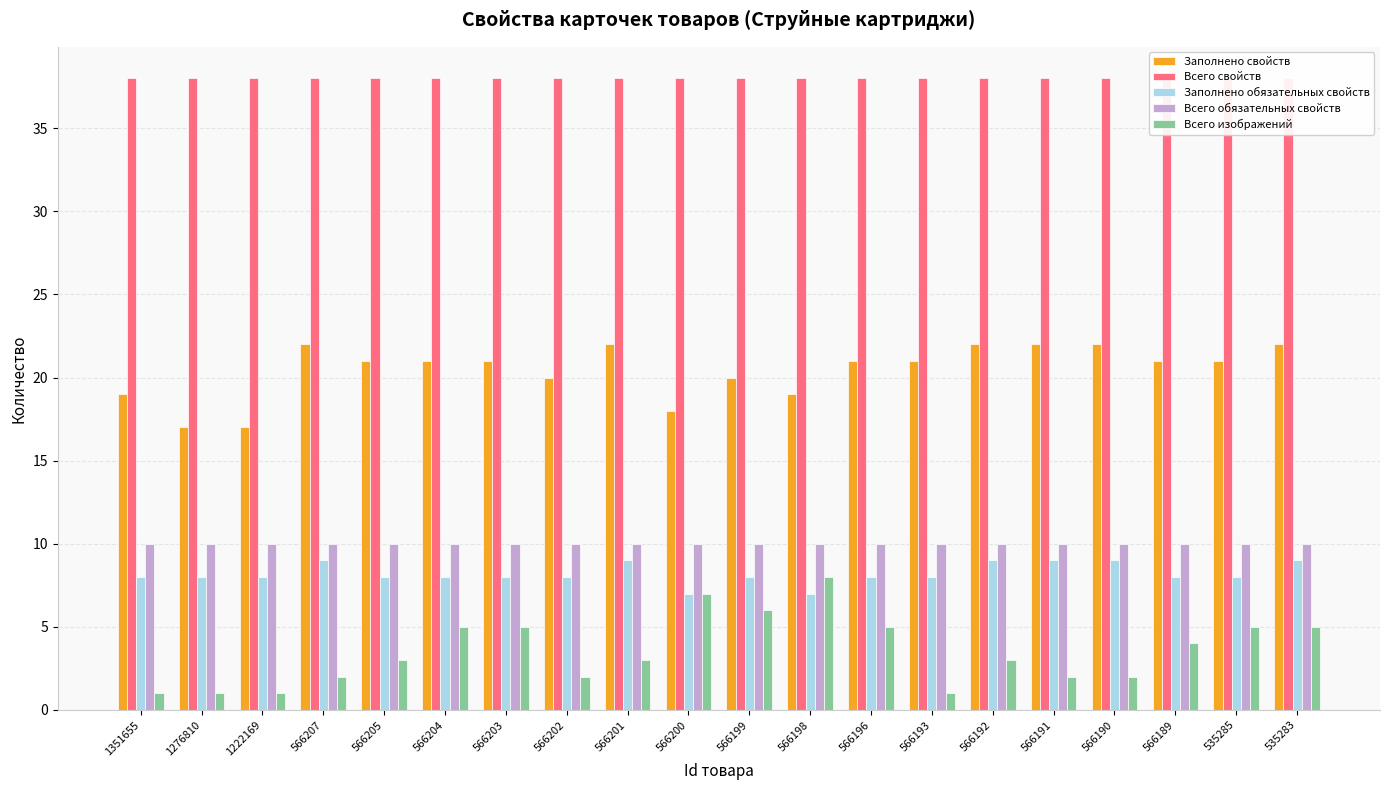

What is the sum of all Всего обязательных свойств values?

200